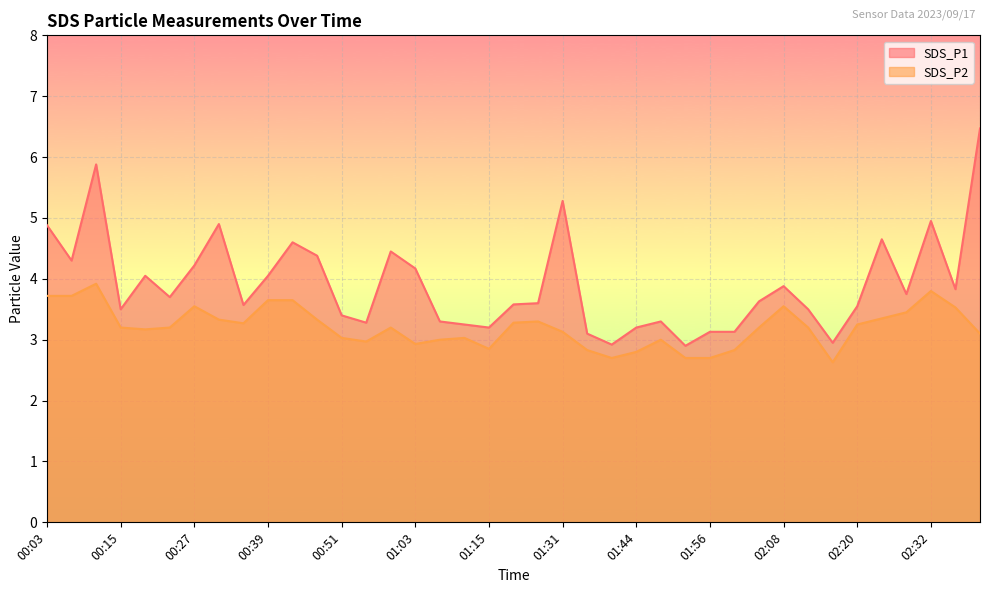

The value of SDS_P2 at 00:31 is 5.0. True or false?

False